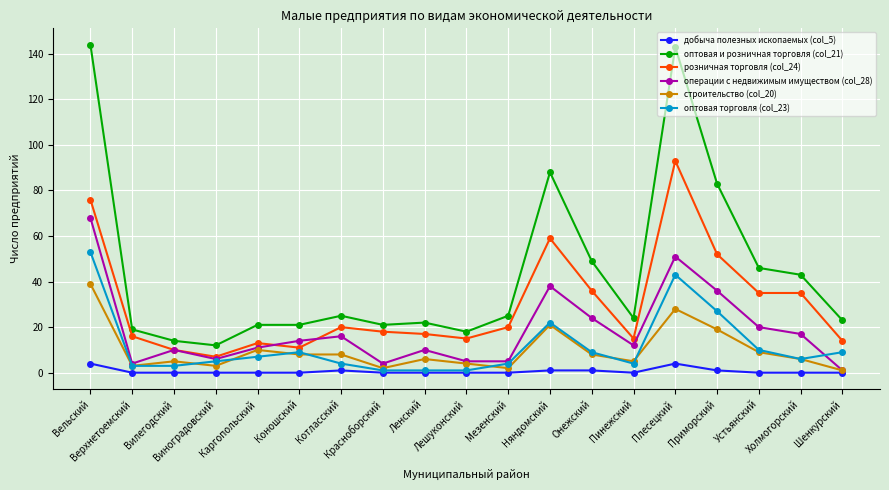

What value does the розничная торговля (col_24) series have at Приморский?

52